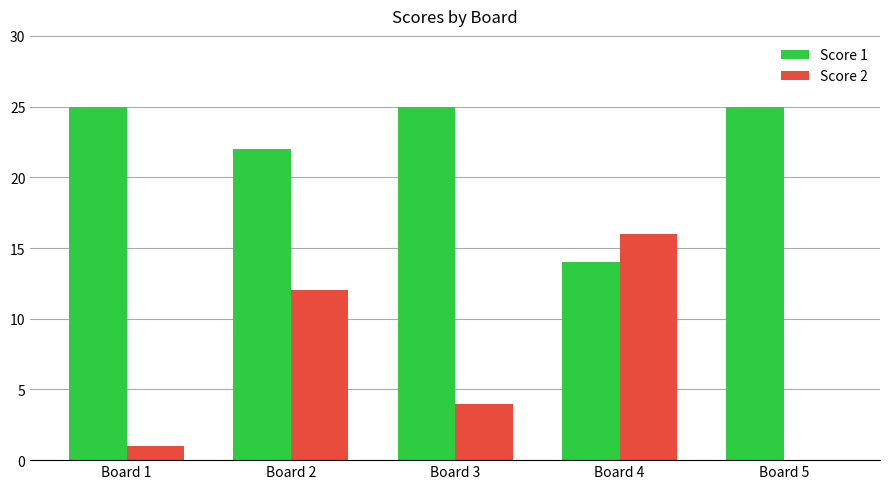

What is the spread (max minus min) of values at Board 2?

10